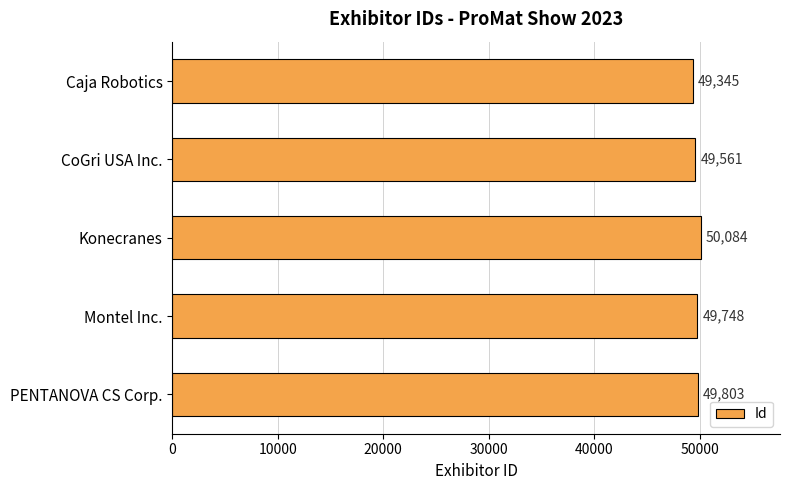

Which label corresponds to the largest value in the chart?

Konecranes